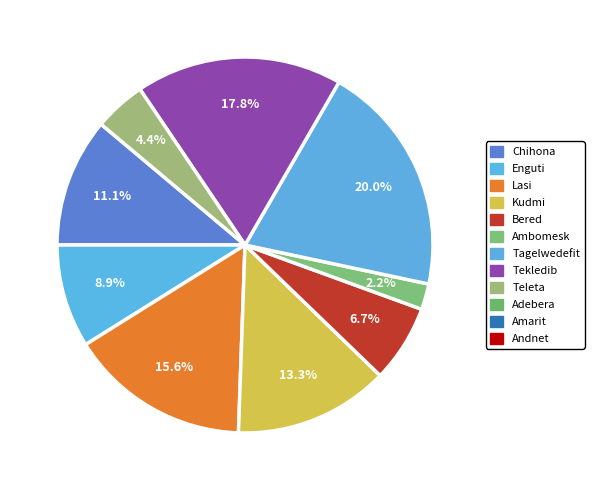

Count the number of slices in the pie.

9